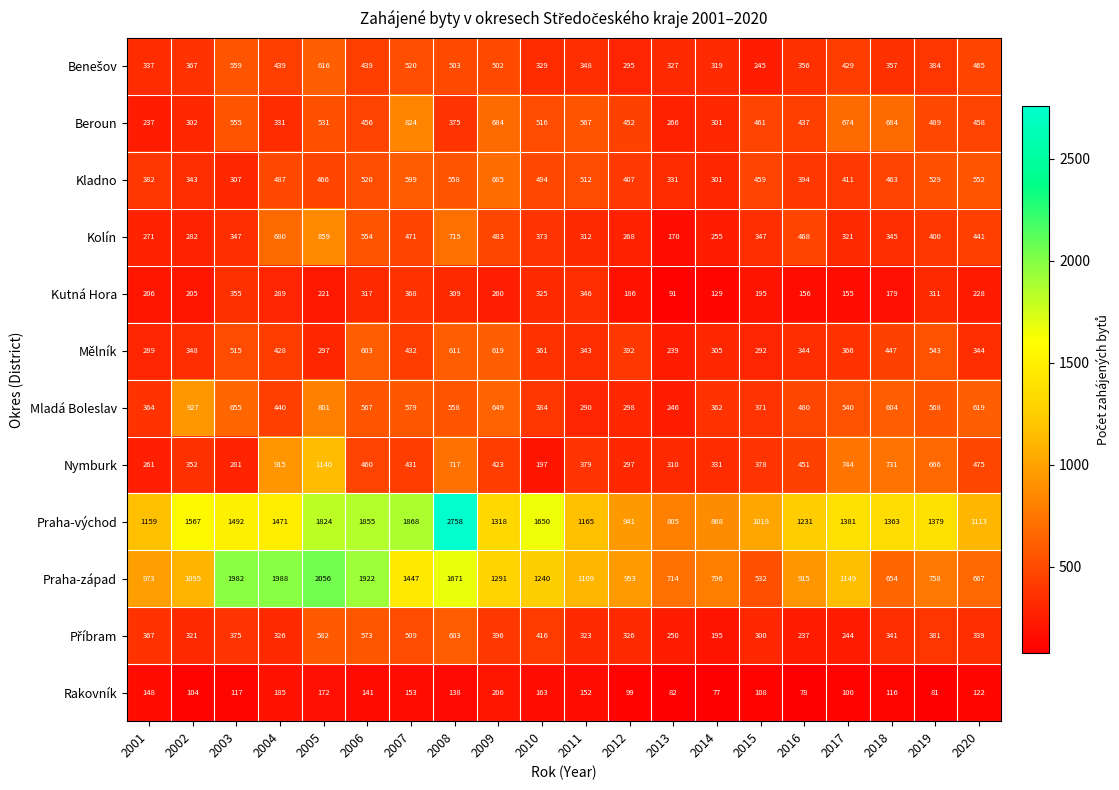

Which series has the largest total across all categories?

Praha-východ